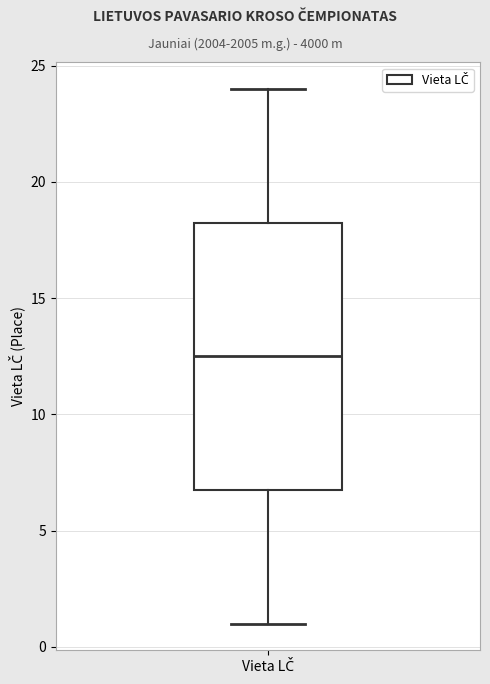

Transcribe this box plot: give where the median line is, the range the box spans, and where the two whiskers end, as read against the y-axis. The values are not printed on the chart, so give them approximately, as read against the axis.

median 12.5, box 7.0 to 18.5, whiskers 1.0 to 24.0